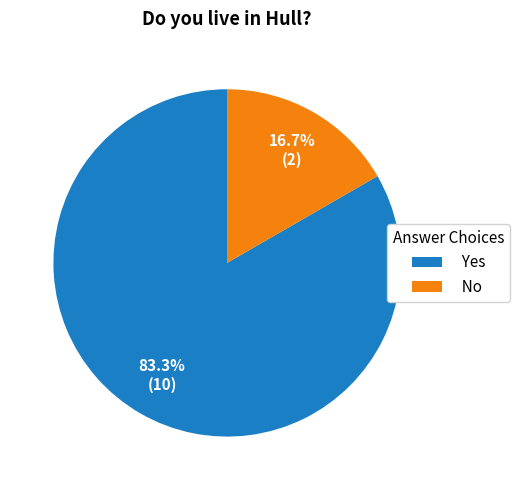

Rank the categories by value from lowest to highest.

No, Yes